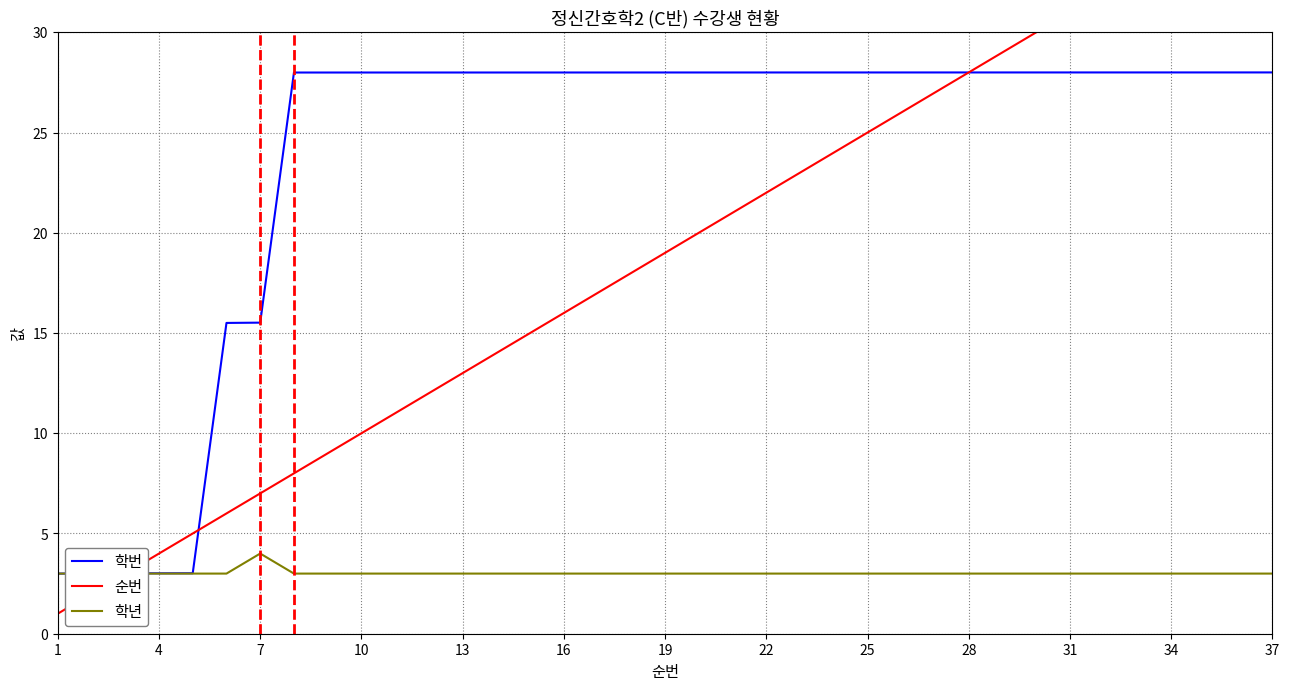

Reading right to left, list all the values displayed in this chart.

학번: 28.0	28.0	28.0	28.0	28.0	28.0	28.0	28.0	28.0	28.0	28.0	28.0	28.0	28.0	28.0	28.0	28.0	28.0	28.0	28.0	28.0	28.0	28.0	28.0	28.0	28.0	28.0	28.0	28.0	28.0	15.5	15.5	3.0	3.0	3.0	3.0	3.0
순번: 37.0	36.0	35.0	34.0	33.0	32.0	31.0	30.0	29.0	28.0	27.0	26.0	25.0	24.0	23.0	22.0	21.0	20.0	19.0	18.0	17.0	16.0	15.0	14.0	13.0	12.0	11.0	10.0	9.0	8.0	7.0	6.0	5.0	4.0	3.0	2.0	1.0
학년: 3.0	3.0	3.0	3.0	3.0	3.0	3.0	3.0	3.0	3.0	3.0	3.0	3.0	3.0	3.0	3.0	3.0	3.0	3.0	3.0	3.0	3.0	3.0	3.0	3.0	3.0	3.0	3.0	3.0	3.0	4.0	3.0	3.0	3.0	3.0	3.0	3.0